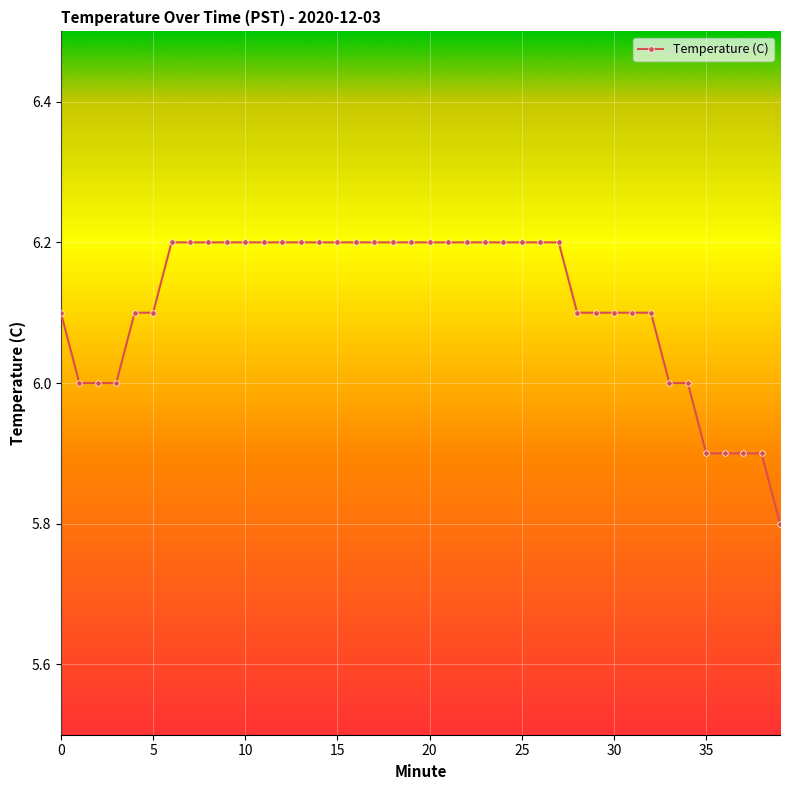

What is the sum of all values?

244.6